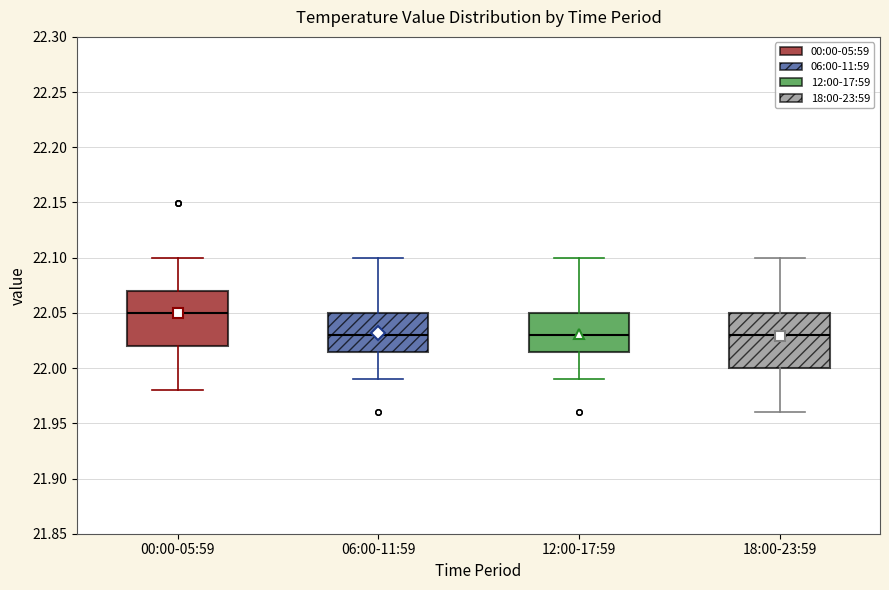

Where does the upper whisker of the box for 18:00-23:59 end on the y-axis? The values are not printed on the chart, so give them approximately, as read against the axis.

22.100